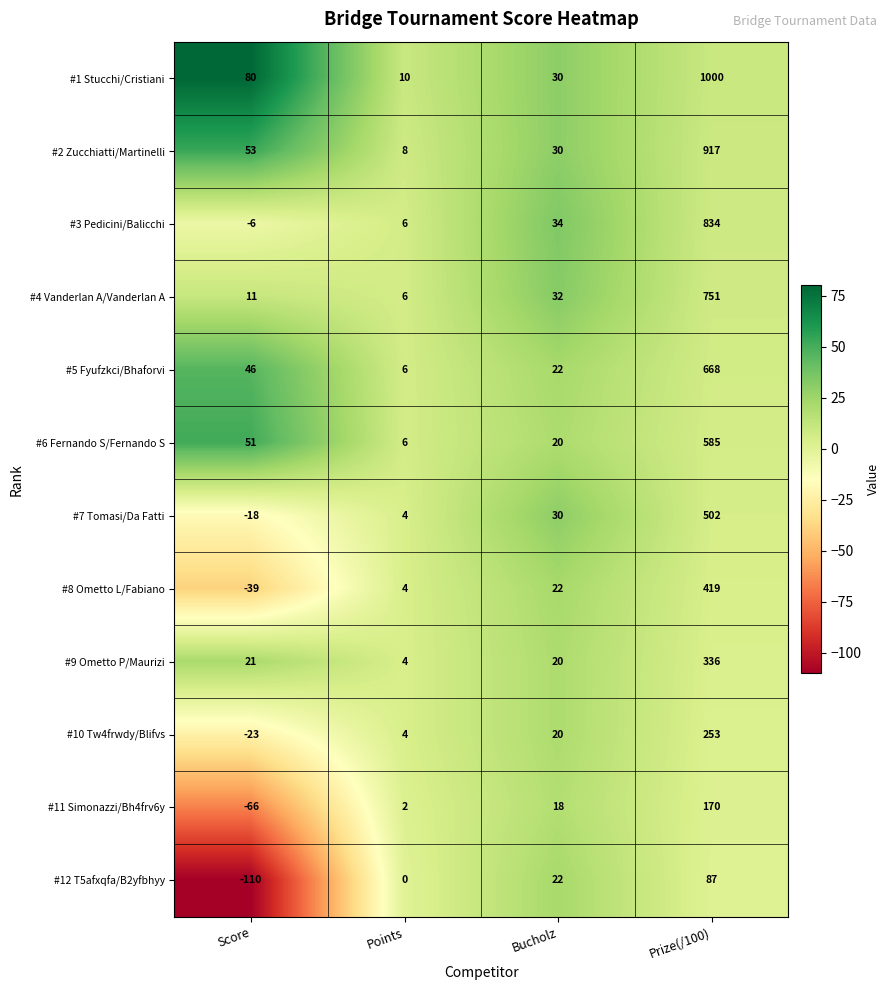

How many series are shown in this chart?

12